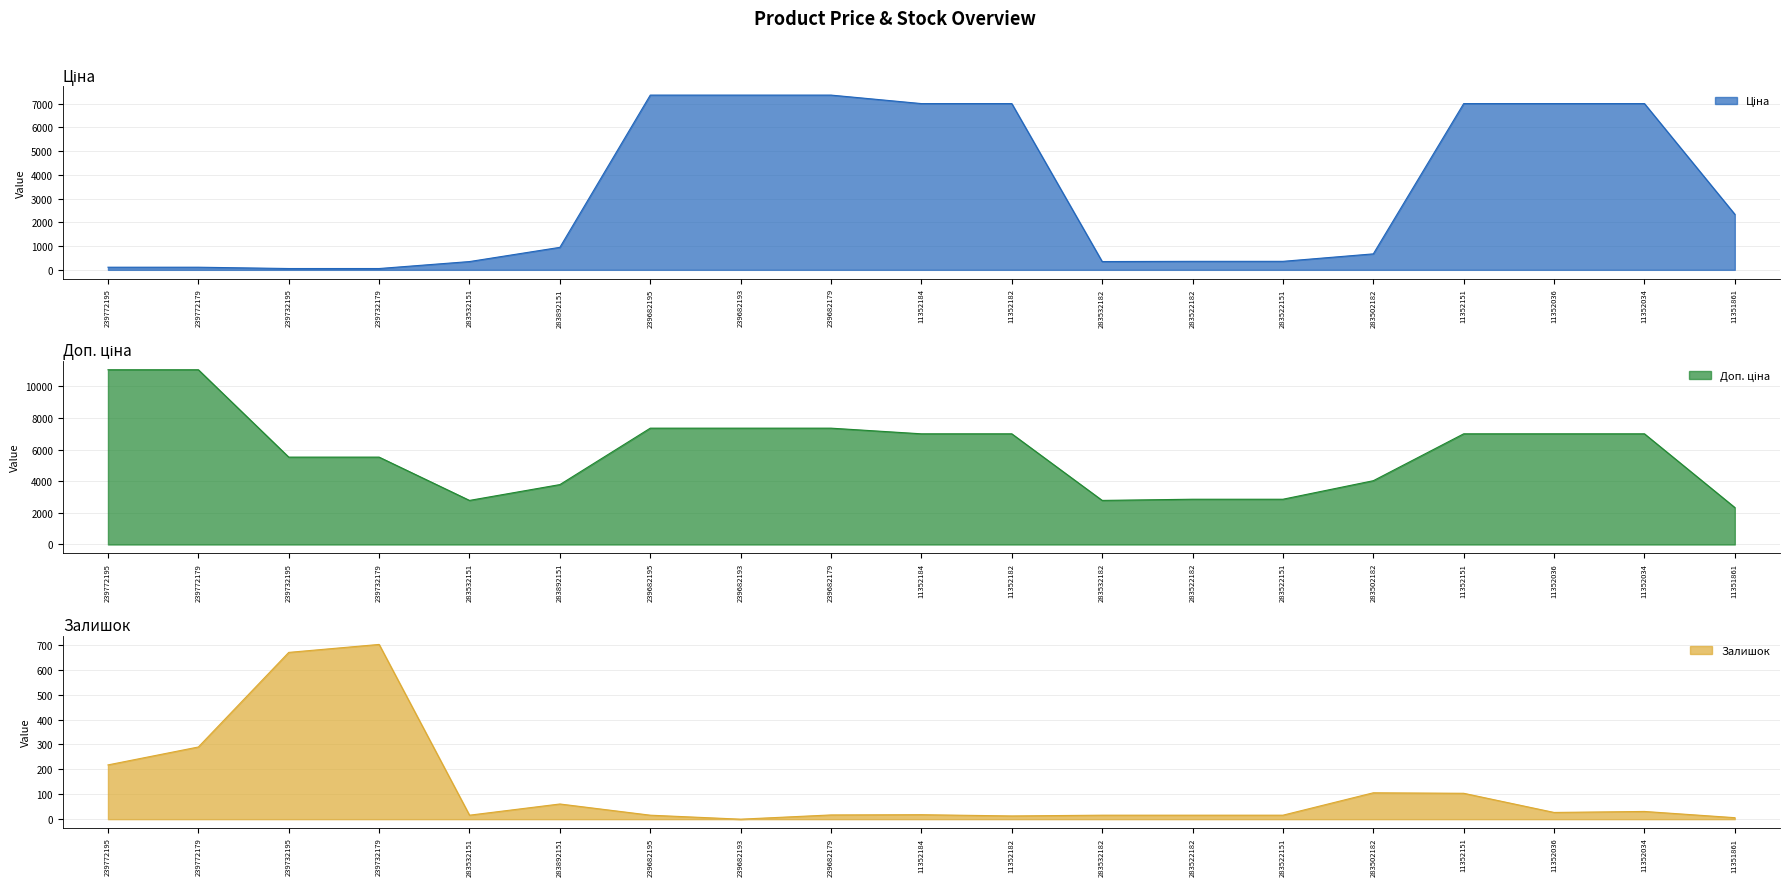

What position from the right is 11352184?

10